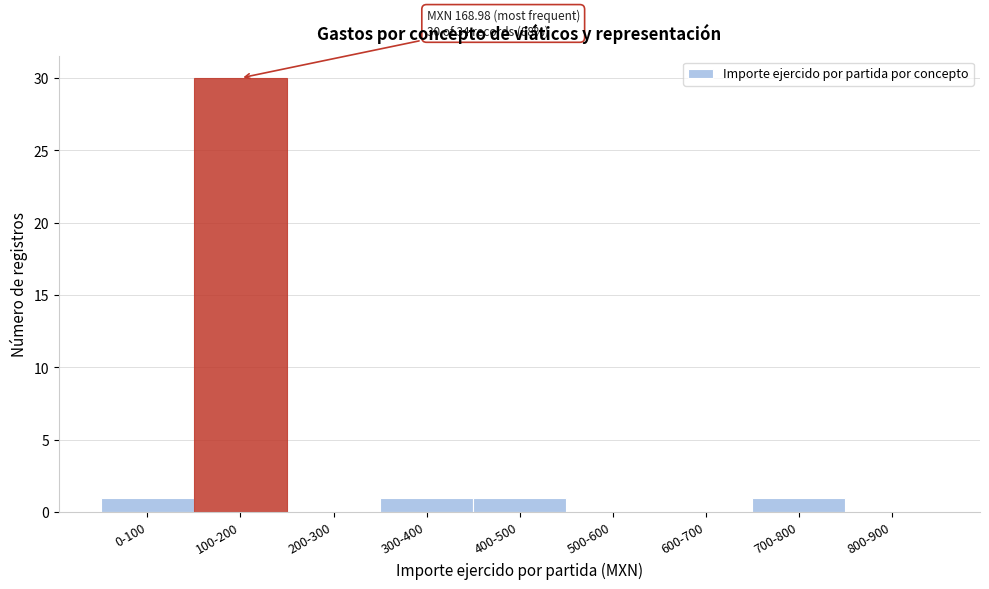

Reading right to left, extract all data points from this chart.

800-900=0	700-800=1	600-700=0	500-600=0	400-500=1	300-400=1	200-300=0	100-200=30	0-100=1